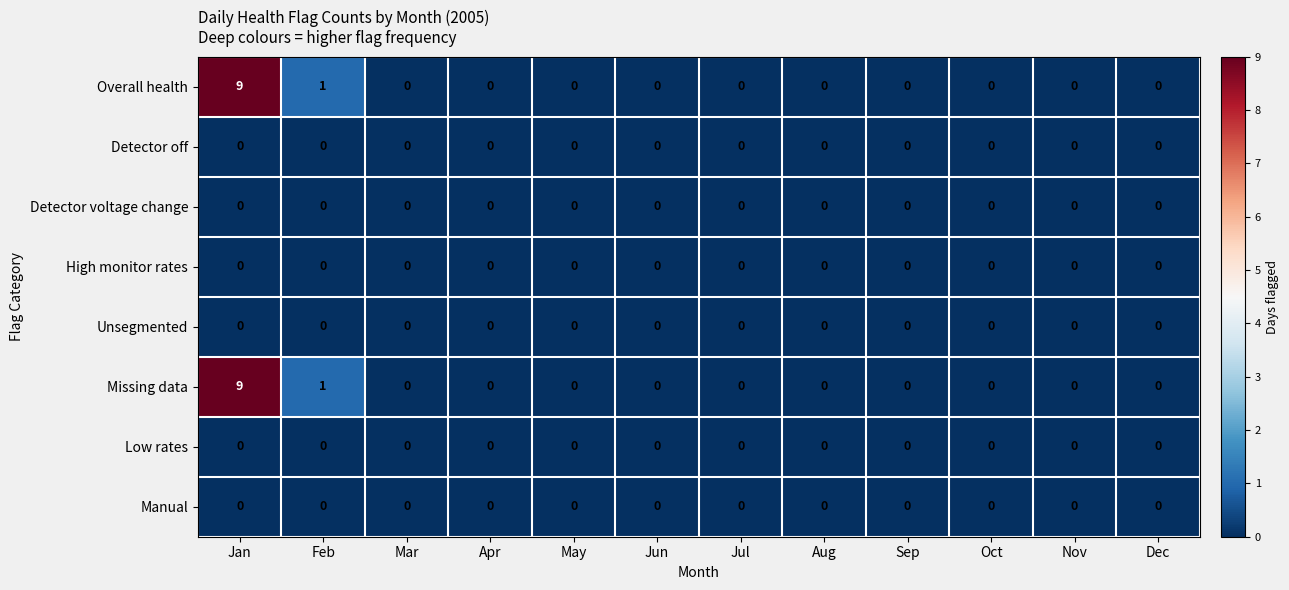

Count the number of data series in this chart.

8